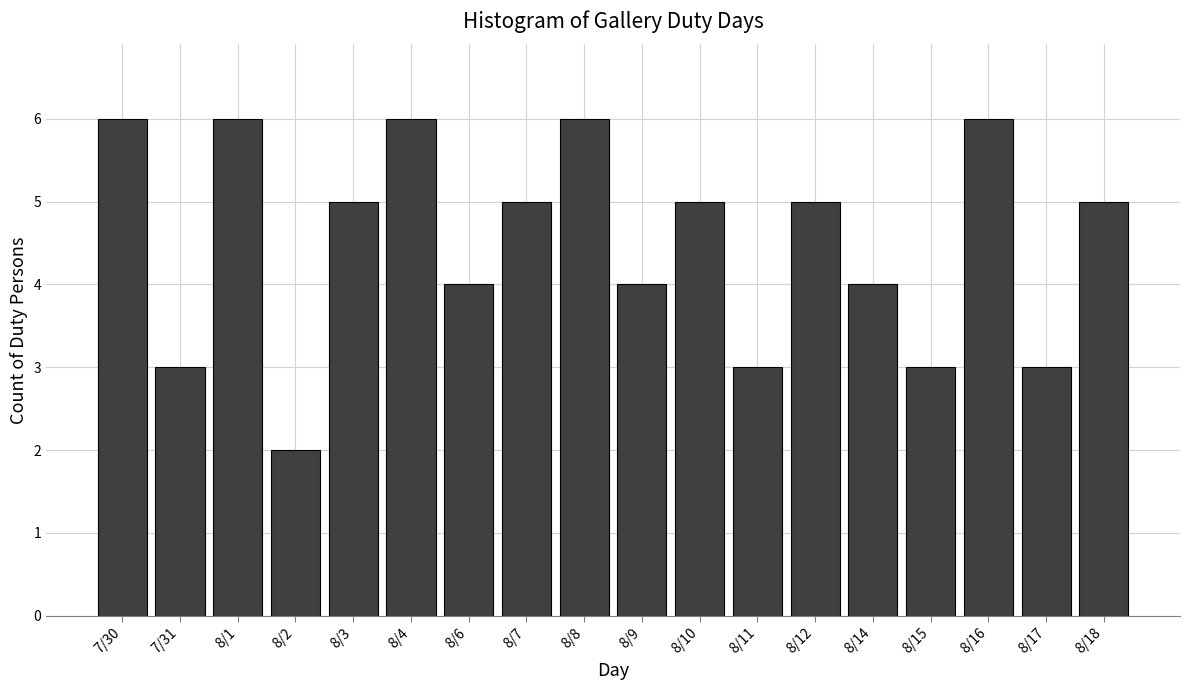

Reading left to right, list all the values displayed in this chart.

6	3	6	2	5	6	4	5	6	4	5	3	5	4	3	6	3	5